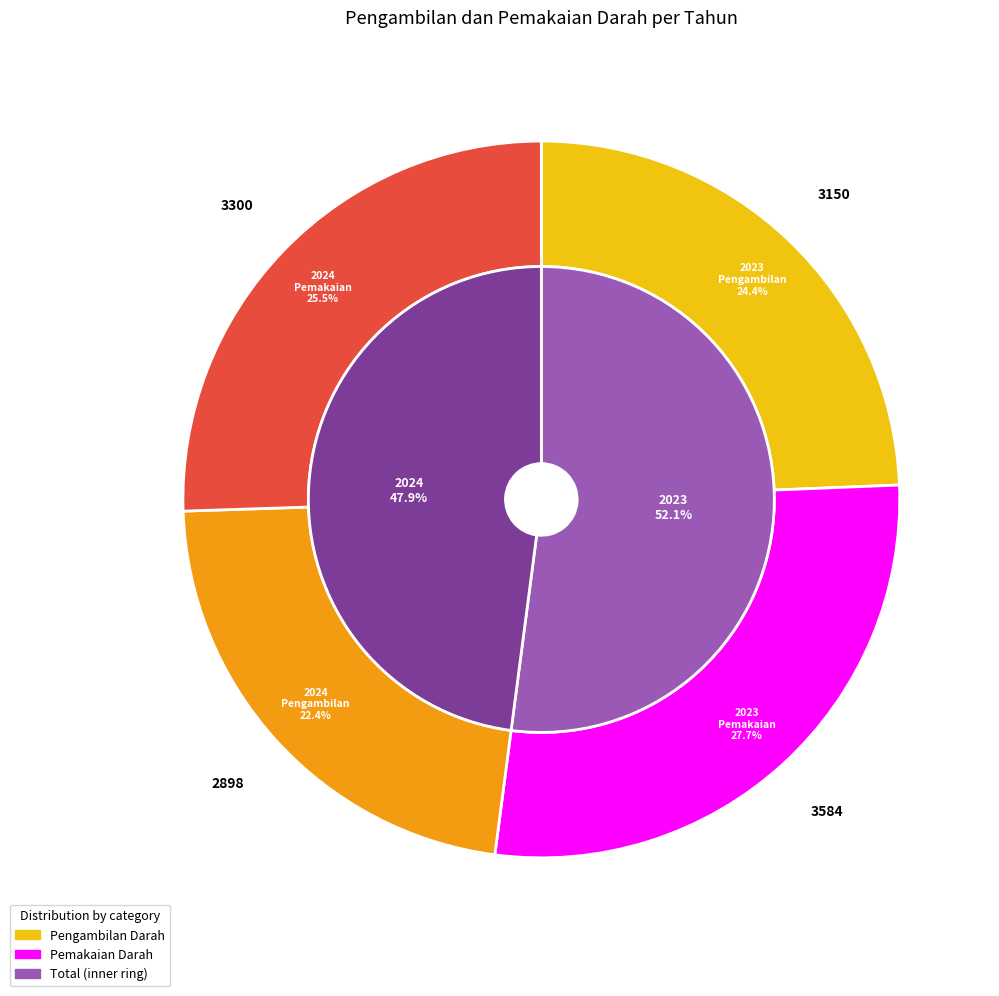

Which has a higher value, 2023 or 2024?

2023